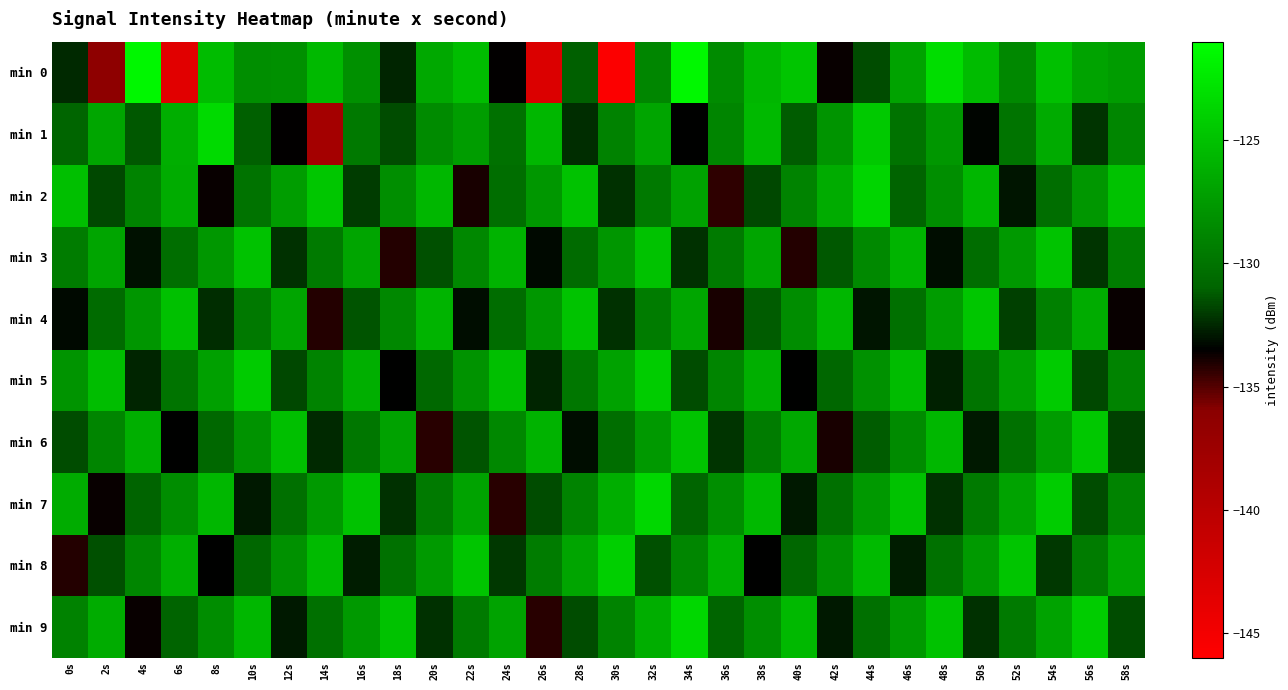

Reading left to right, extract all data points from this chart.

min 0: 0s=-132.5	2s=-136.3	4s=-121.6	6s=-143.4	8s=-125.3	10s=-128.3	12s=-128.2	14s=-125.5	16s=-128.2	18s=-132.5	20s=-126.6	22s=-125.2	24s=-133.5	26s=-142.9	28s=-131.2	30s=-145.8	32s=-128.8	34s=-121.4	36s=-128.5	38s=-125.7	40s=-124.7	42s=-133.7	44s=-131.6	46s=-126.9	48s=-123.2	50s=-125.3	52s=-128.7	54s=-125.0	56s=-126.9	58s=-127.4
min 1: 0s=-130.9	2s=-126.7	4s=-131.3	6s=-126.2	8s=-123.4	10s=-131.1	12s=-133.5	14s=-138.1	16s=-129.6	18s=-131.6	20s=-128.5	22s=-127.3	24s=-130.1	26s=-125.7	28s=-132.3	30s=-129.0	32s=-126.8	34s=-133.5	36s=-128.9	38s=-125.6	40s=-131.2	42s=-127.9	44s=-124.5	46s=-130.0	48s=-127.7	50s=-133.3	52s=-129.9	54s=-126.5	56s=-132.1	58s=-128.8
min 2: 0s=-125.1	2s=-131.7	4s=-129.0	6s=-126.3	8s=-133.7	10s=-130.0	12s=-127.3	14s=-124.7	16s=-132.0	18s=-128.3	20s=-125.7	22s=-134.0	24s=-130.3	26s=-127.7	28s=-125.0	30s=-132.3	32s=-129.7	34s=-127.0	36s=-134.3	38s=-131.7	40s=-129.0	42s=-126.3	44s=-123.7	46s=-131.0	48s=-128.3	50s=-125.7	52s=-133.0	54s=-130.3	56s=-127.7	58s=-125.0
min 3: 0s=-129.5	2s=-126.8	4s=-133.0	6s=-130.3	8s=-127.7	10s=-124.9	12s=-132.2	14s=-129.6	16s=-126.8	18s=-134.1	20s=-131.5	22s=-128.7	24s=-125.9	26s=-133.3	28s=-130.5	30s=-127.7	32s=-125.0	34s=-132.3	36s=-129.5	38s=-126.8	40s=-134.1	42s=-131.3	44s=-128.6	46s=-125.8	48s=-133.1	50s=-130.4	52s=-127.6	54s=-124.8	56s=-132.2	58s=-129.4
min 4: 0s=-133.2	2s=-130.6	4s=-127.8	6s=-125.0	8s=-132.4	10s=-129.6	12s=-126.8	14s=-134.2	16s=-131.4	18s=-128.6	20s=-125.9	22s=-133.2	24s=-130.4	26s=-127.7	28s=-124.9	30s=-132.2	32s=-129.5	34s=-126.7	36s=-133.9	38s=-131.2	40s=-128.4	42s=-125.6	44s=-133.0	46s=-130.2	48s=-127.4	50s=-124.7	52s=-131.9	54s=-129.1	56s=-126.4	58s=-133.6
min 5: 0s=-127.9	2s=-125.2	4s=-132.6	6s=-129.9	8s=-127.1	10s=-124.4	12s=-131.7	14s=-128.9	16s=-126.2	18s=-133.5	20s=-130.7	22s=-128.0	24s=-125.2	26s=-132.5	28s=-129.8	30s=-127.0	32s=-124.2	34s=-131.6	36s=-128.9	38s=-126.1	40s=-133.5	42s=-130.8	44s=-128.1	46s=-125.4	48s=-132.7	50s=-129.9	52s=-127.2	54s=-124.4	56s=-131.7	58s=-129.0
min 6: 0s=-131.6	2s=-128.9	4s=-126.1	6s=-133.5	8s=-130.7	10s=-127.9	12s=-125.2	14s=-132.5	16s=-129.7	18s=-127.0	20s=-134.2	22s=-131.4	24s=-128.7	26s=-125.9	28s=-133.1	30s=-130.4	32s=-127.6	34s=-124.8	36s=-132.2	38s=-129.4	40s=-126.6	42s=-134.0	44s=-131.2	46s=-128.4	48s=-125.7	50s=-132.9	52s=-130.1	54s=-127.4	56s=-124.6	58s=-131.9
min 7: 0s=-126.3	2s=-133.7	4s=-131.0	6s=-128.3	8s=-125.7	10s=-132.9	12s=-130.2	14s=-127.6	16s=-124.9	18s=-132.2	20s=-129.6	22s=-126.9	24s=-134.2	26s=-131.6	28s=-128.9	30s=-126.2	32s=-123.6	34s=-130.9	36s=-128.2	38s=-125.6	40s=-132.9	42s=-130.2	44s=-127.6	46s=-124.9	48s=-132.2	50s=-129.6	52s=-126.9	54s=-124.2	56s=-131.6	58s=-128.9
min 8: 0s=-134.1	2s=-131.5	4s=-128.8	6s=-126.1	8s=-133.5	10s=-130.8	12s=-128.1	14s=-125.5	16s=-132.8	18s=-130.1	20s=-127.5	22s=-124.8	24s=-132.1	26s=-129.5	28s=-126.8	30s=-124.1	32s=-131.5	34s=-128.8	36s=-126.1	38s=-133.5	40s=-130.8	42s=-128.1	44s=-125.5	46s=-132.8	48s=-130.1	50s=-127.5	52s=-124.8	54s=-132.1	56s=-129.5	58s=-126.8
min 9: 0s=-129.0	2s=-126.3	4s=-133.7	6s=-131.0	8s=-128.3	10s=-125.7	12s=-132.9	14s=-130.2	16s=-127.6	18s=-124.9	20s=-132.2	22s=-129.6	24s=-126.9	26s=-134.2	28s=-131.6	30s=-128.9	32s=-126.2	34s=-123.6	36s=-130.9	38s=-128.2	40s=-125.6	42s=-132.9	44s=-130.2	46s=-127.6	48s=-124.9	50s=-132.2	52s=-129.6	54s=-126.9	56s=-124.2	58s=-131.6